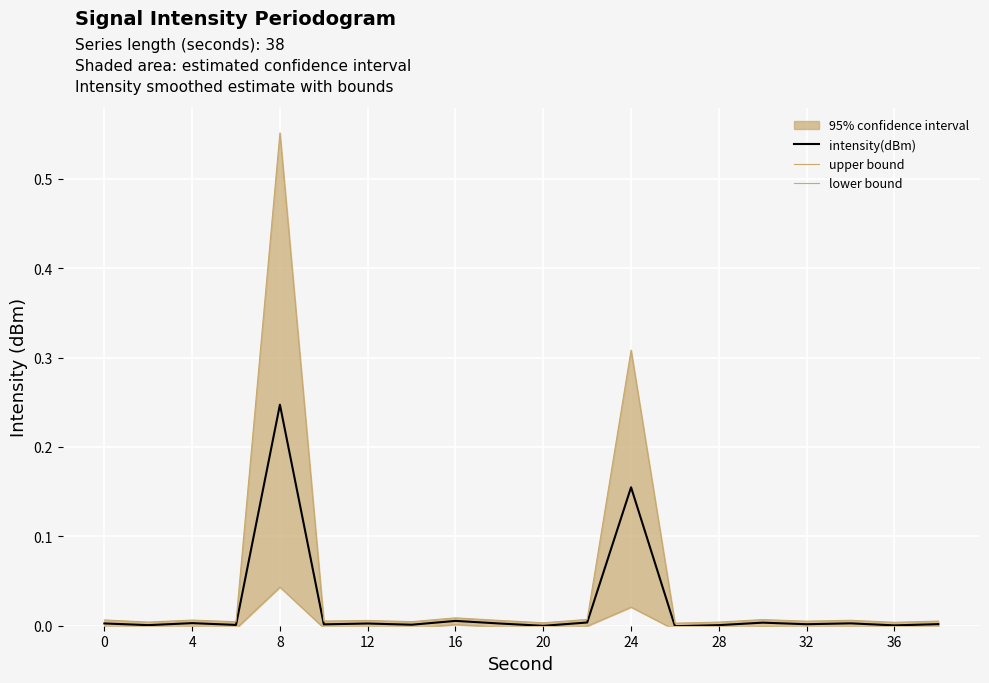

Reading left to right, extract all data points from this chart.

intensity(dBm): 0.0	0.0	0.0	0.0	0.2	0.0	0.0	0.0	0.0	0.0	-0.0	0.0	0.2	-0.0	0.0	0.0	0.0	0.0	0.0	0.0
upper bound: 0.0	0.0	0.0	0.0	0.6	0.0	0.0	0.0	0.0	0.0	0.0	0.0	0.3	0.0	0.0	0.0	0.0	0.0	0.0	0.0
lower bound: -0.0	-0.0	-0.0	-0.0	0.0	-0.0	-0.0	-0.0	0.0	-0.0	-0.0	-0.0	0.0	-0.0	-0.0	-0.0	-0.0	-0.0	-0.0	-0.0